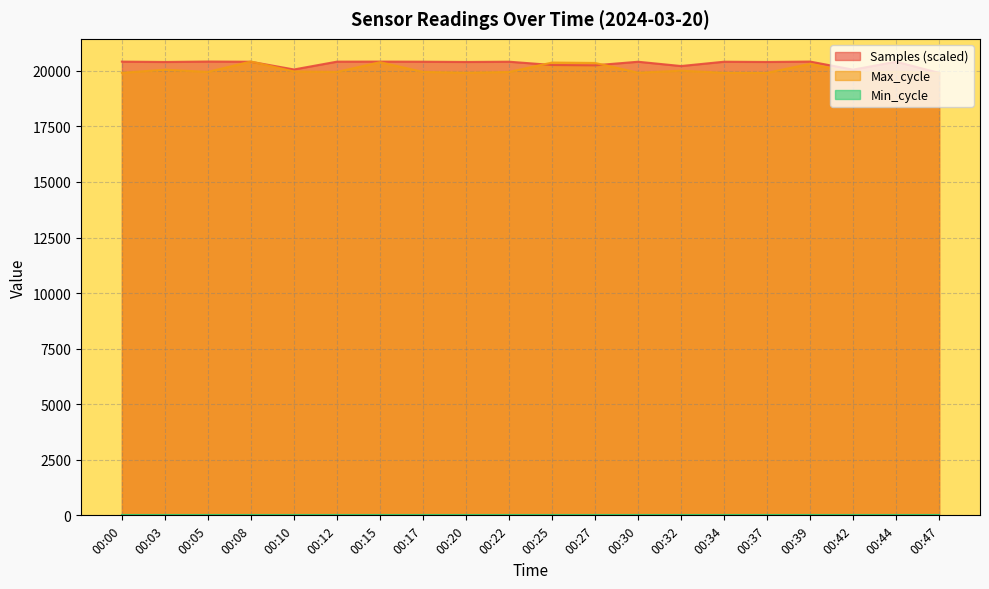

Count the number of data series in this chart.

3